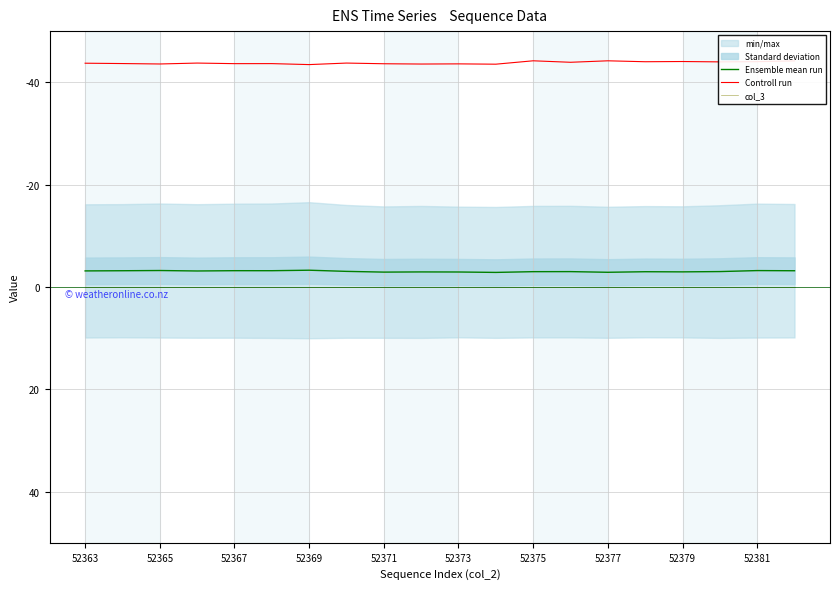

The Ensemble mean run series shows -3.2 at 52381. True or false?

True